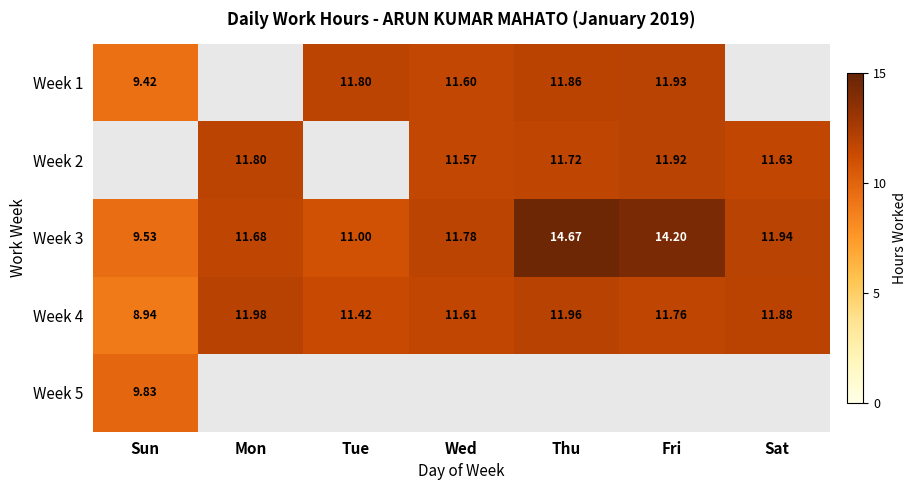

At which label does Week 3 reach its peak?

Thu